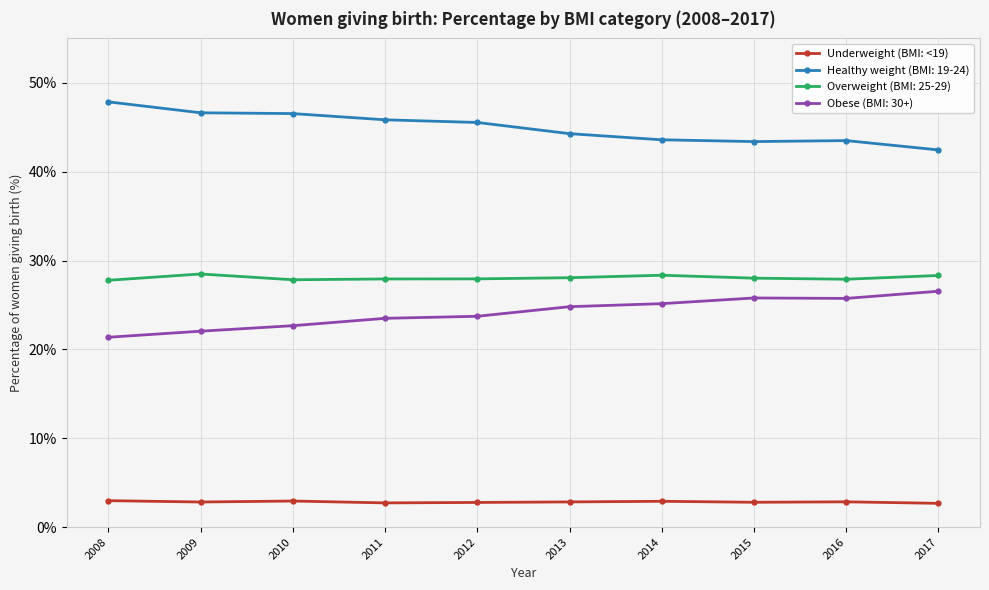

True or false: Obese (BMI: 30+) and Overweight (BMI: 25-29) intersect in this chart.

False